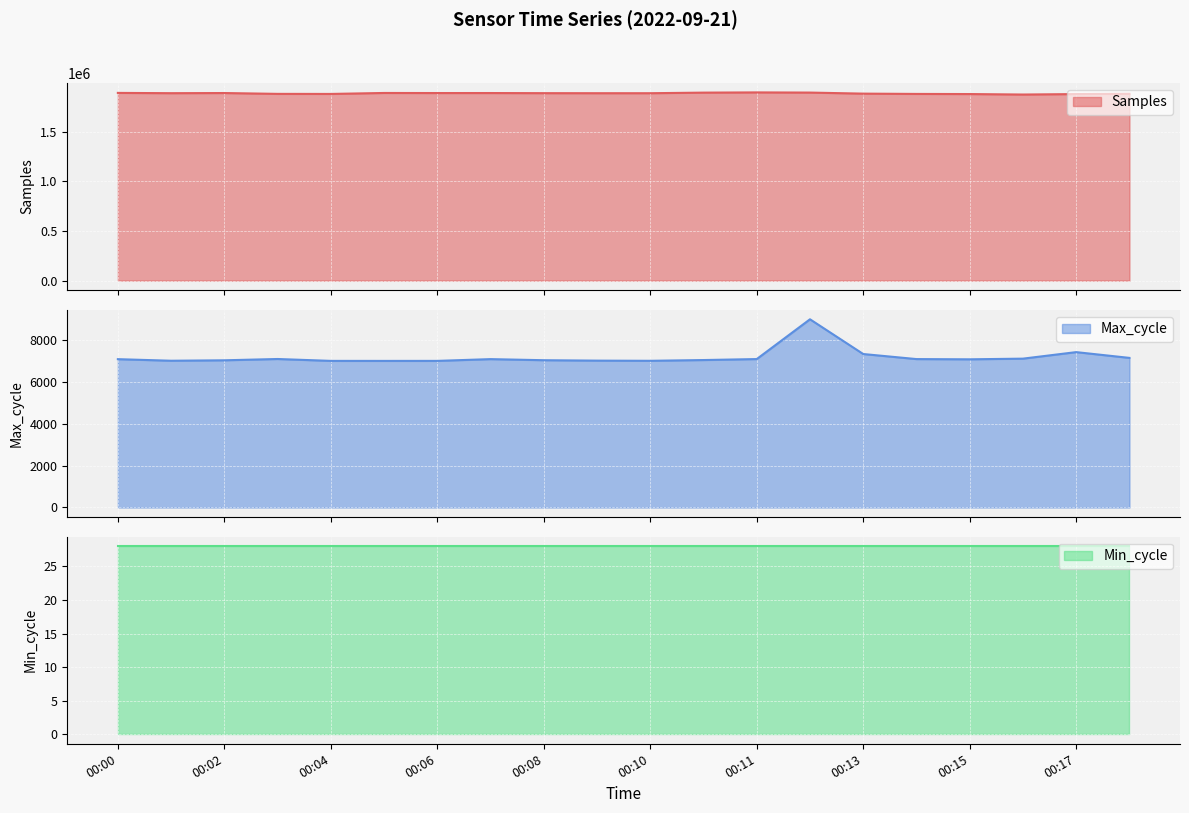

What is the difference between the second highest and second lowest values in the Samples series?

15058